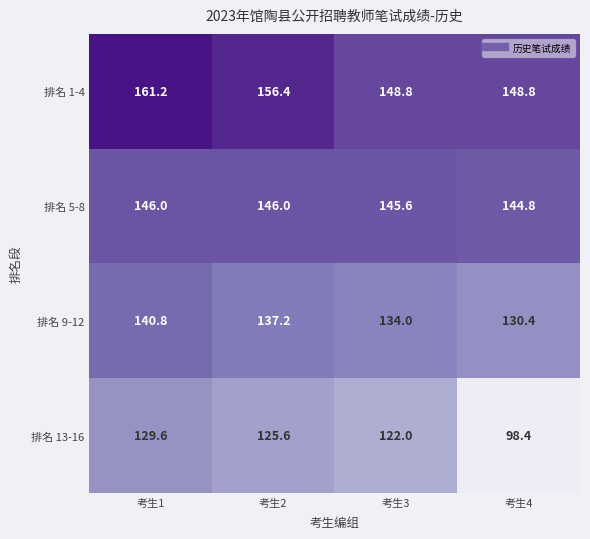

The value of 排名 13-16 at 考生2 is 189.5. True or false?

False